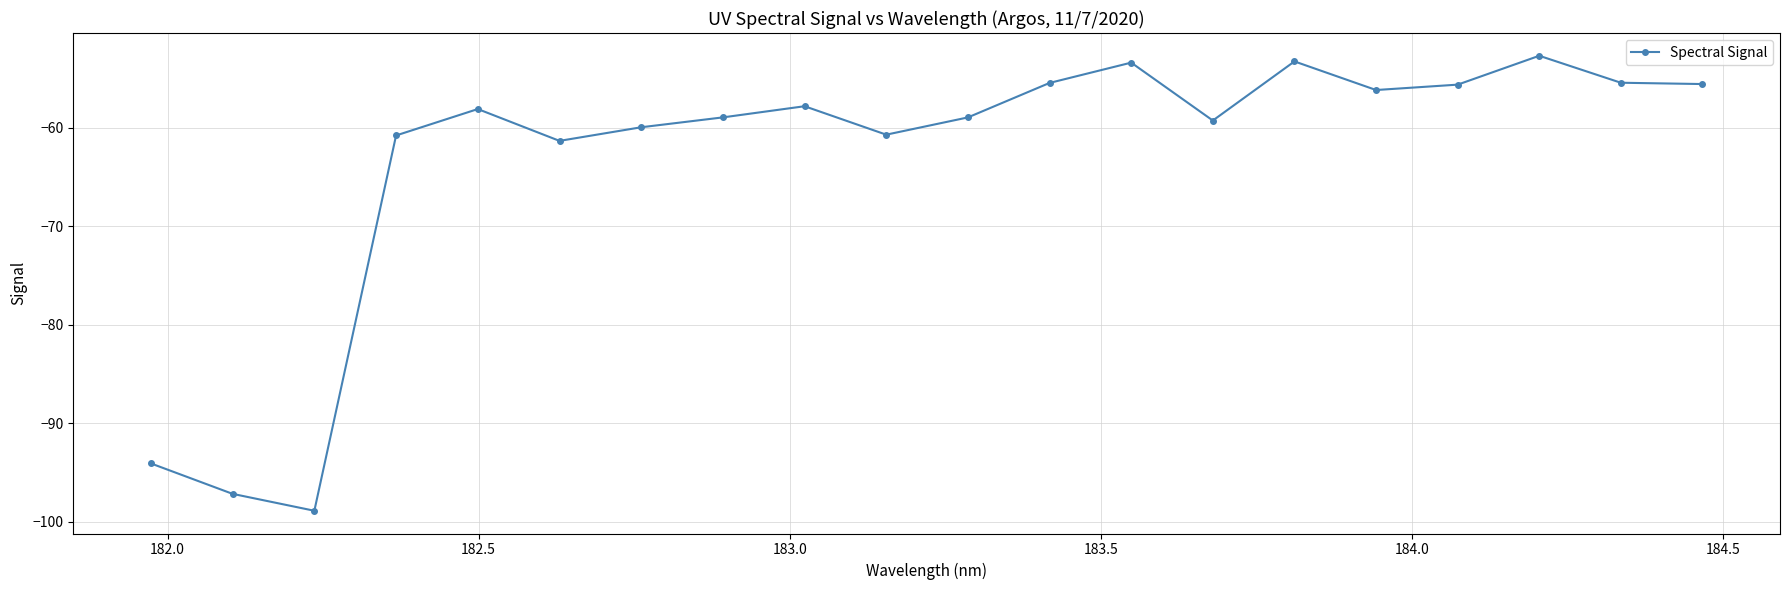

What is the smallest value displayed?

-98.9